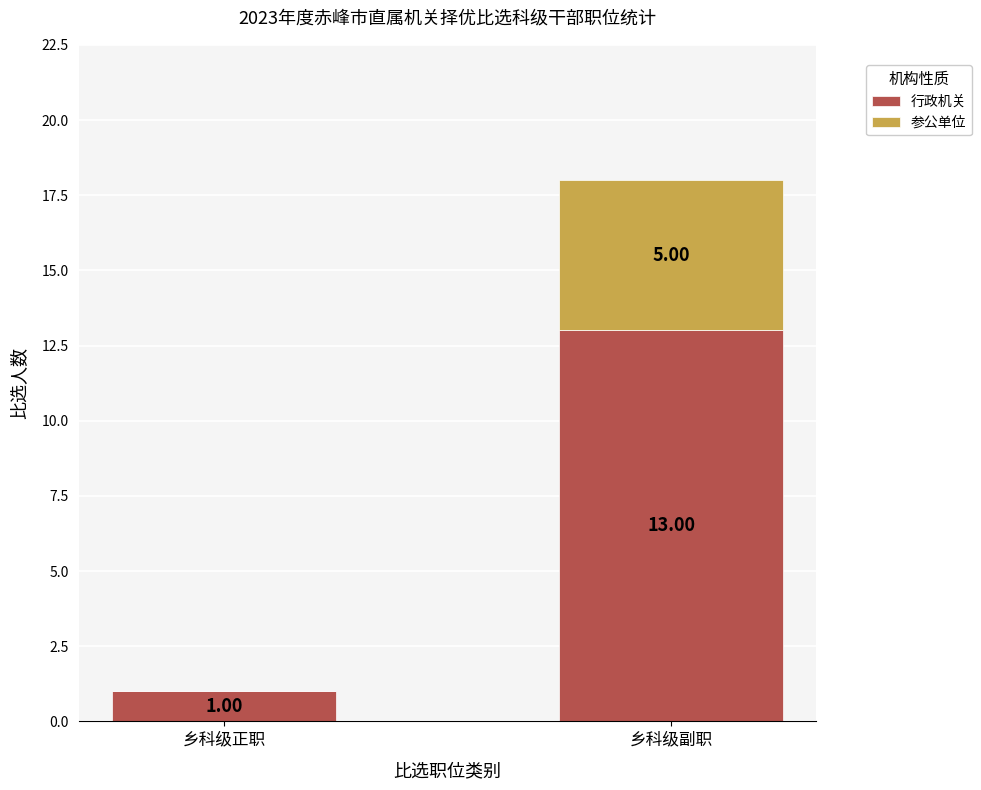

What is the sum of all 行政机关 values?

14